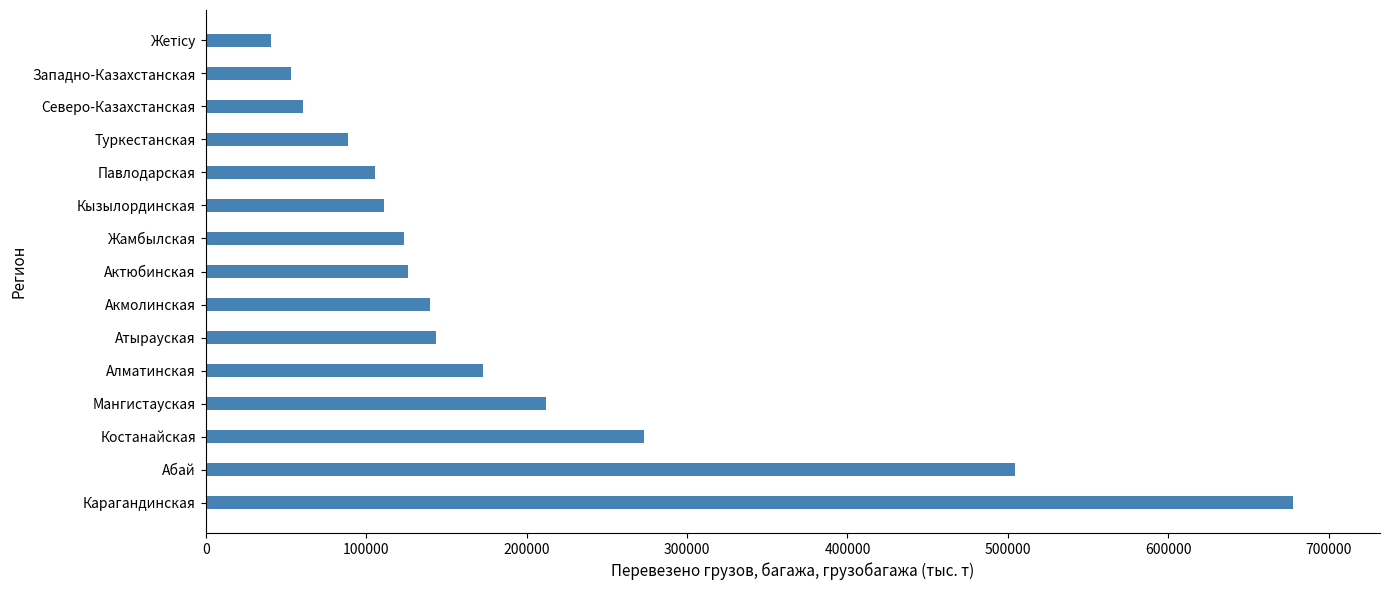

What value does the data have at Западно-Казахстанская?

53117.4